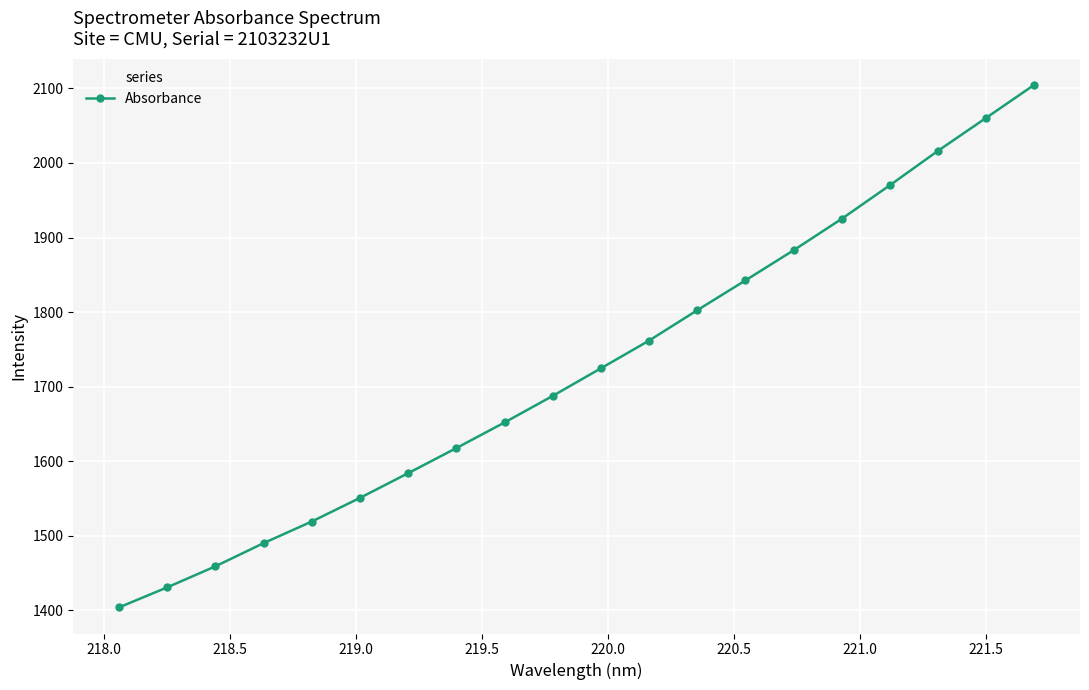

What is the greatest value displayed?

2104.7